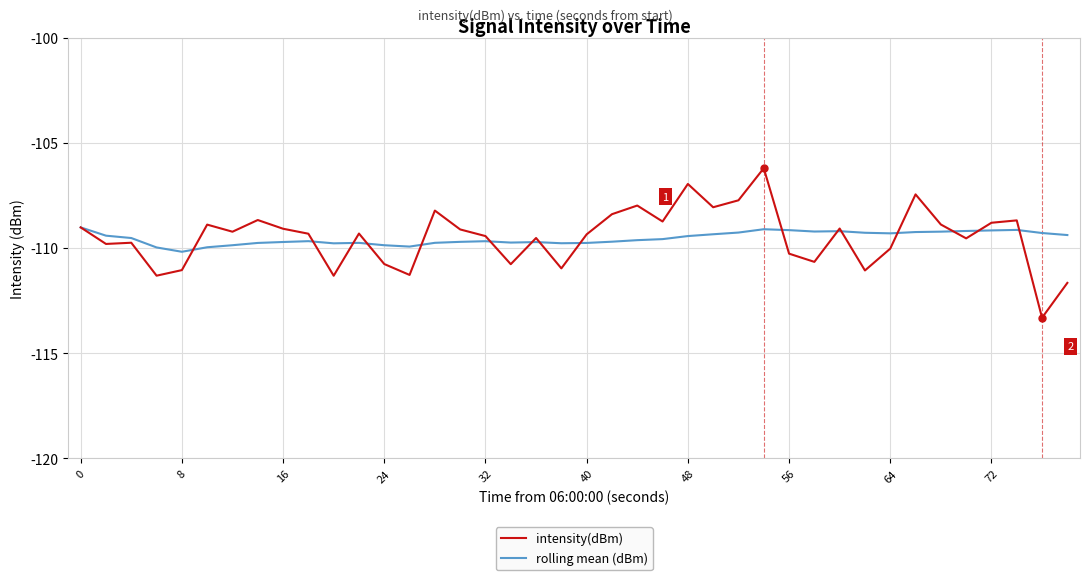

What is the maximum value shown in the chart?

-106.2